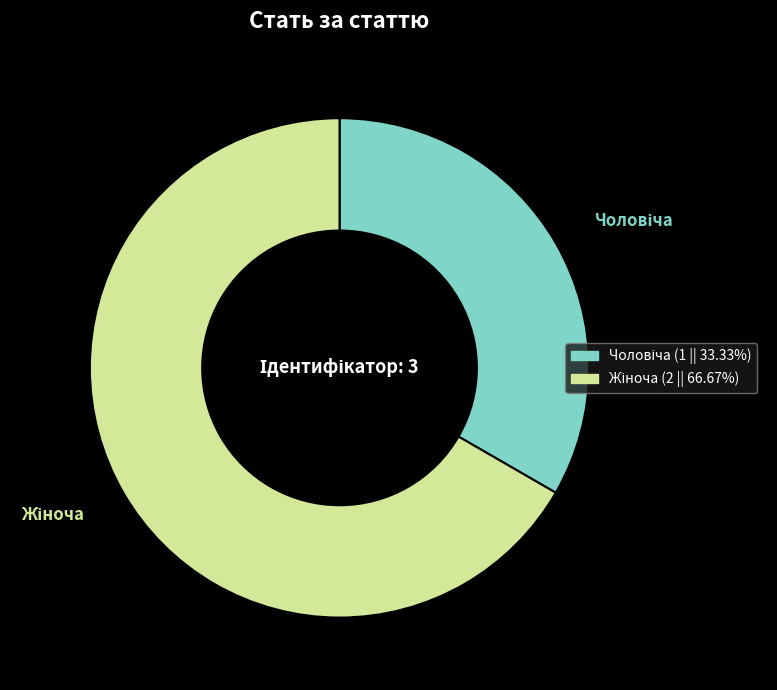

Does any single category account for the majority?

Yes